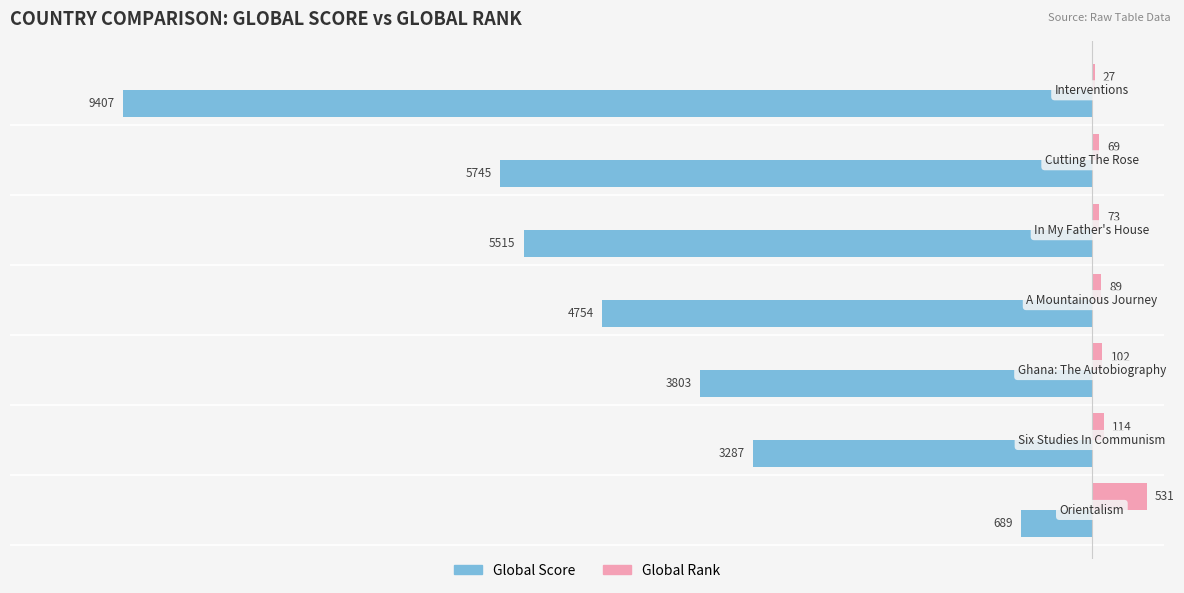

What is the sum of all Global Score values?

-33200